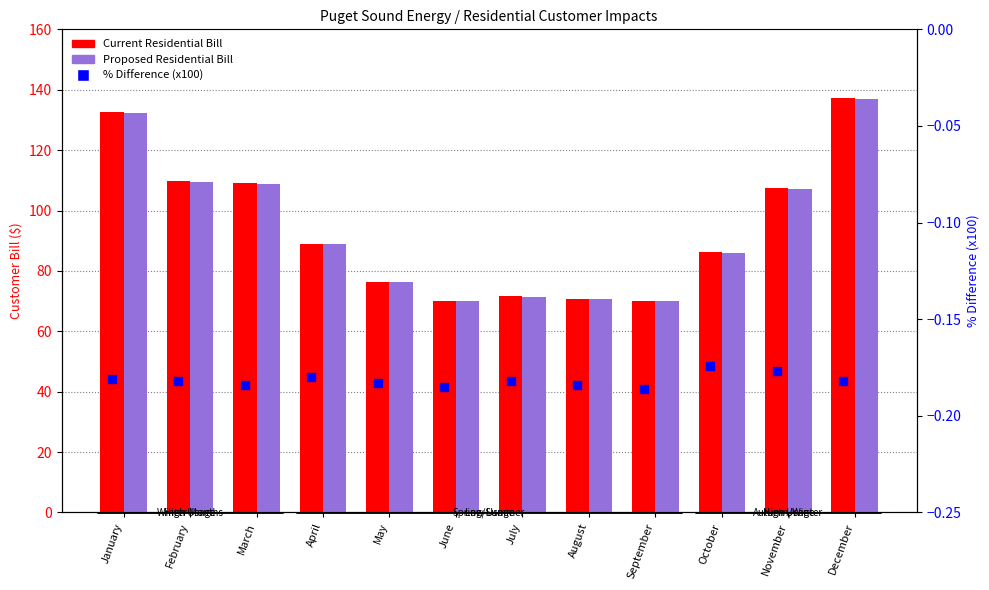

Is the value of % Difference (x100) at November greater than the value of Proposed Residential Bill at August?

No